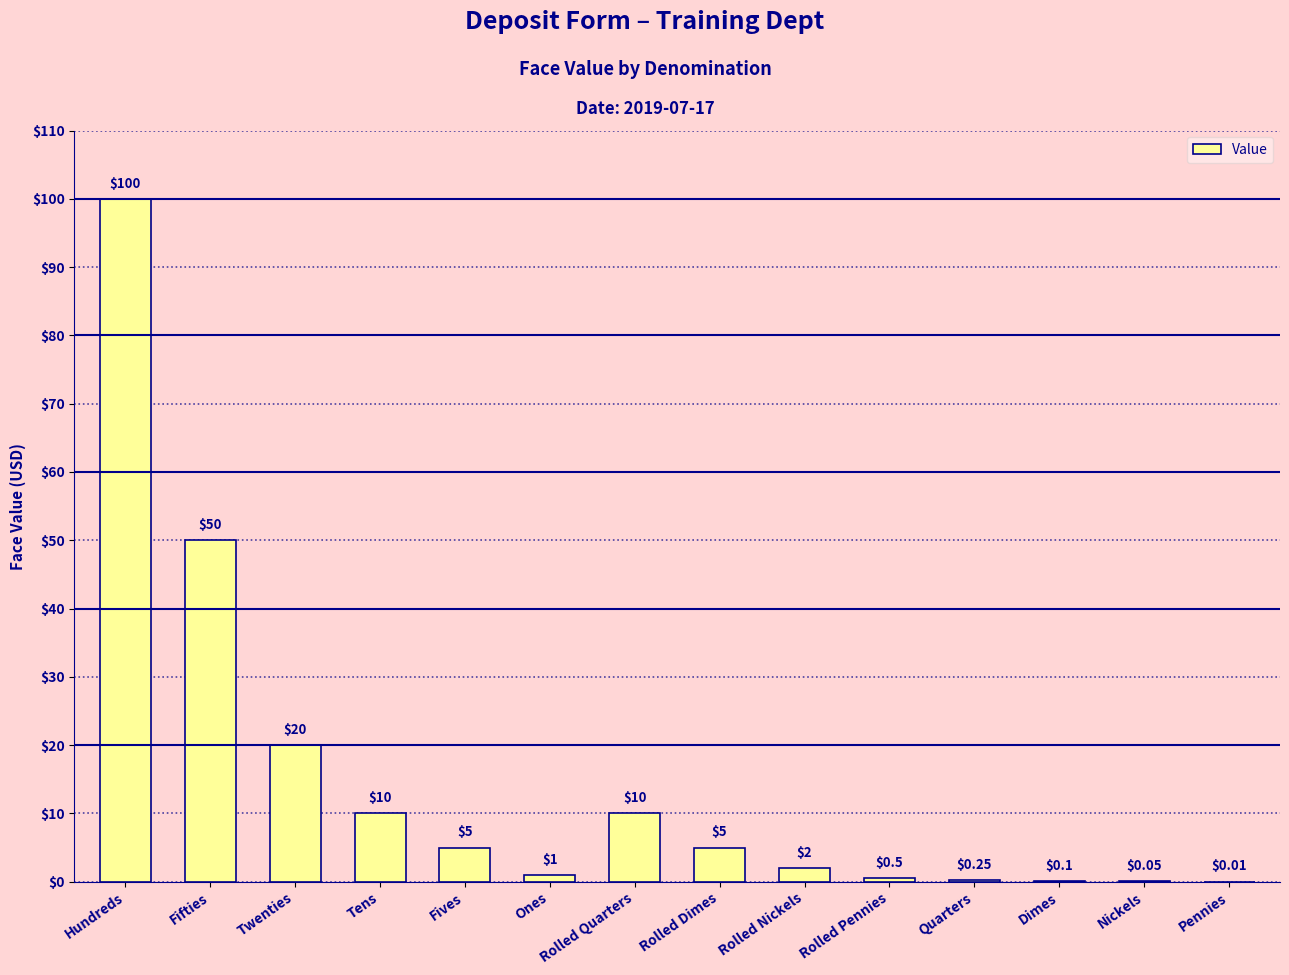

What is the difference between the values at Tens and Fives?

5.0